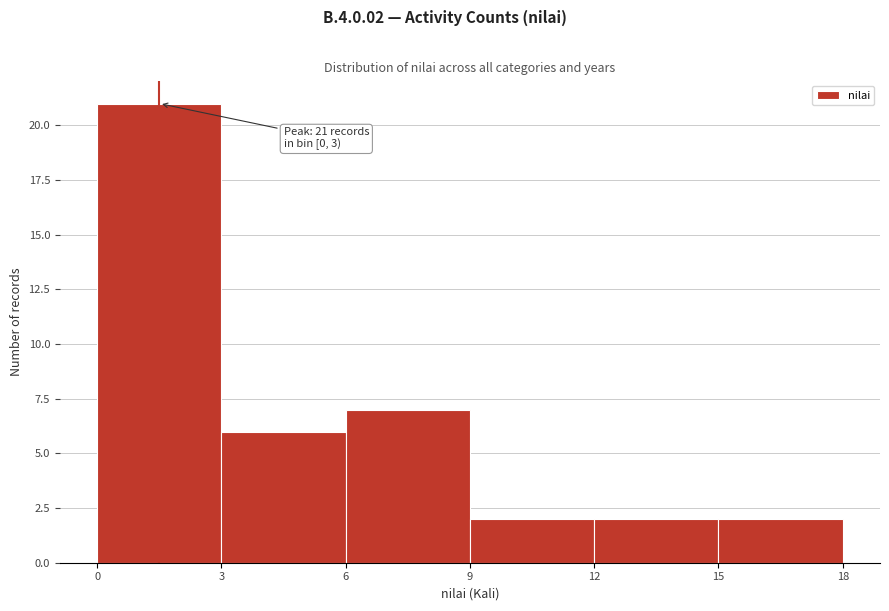

Which range on the x-axis has the tallest bar?

0 to 3